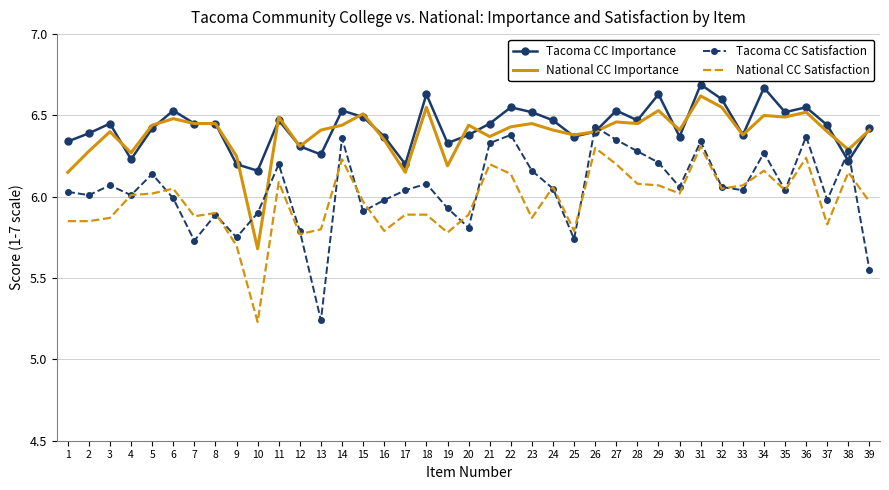

The value of Tacoma CC Importance at 4 is 6.2. True or false?

True